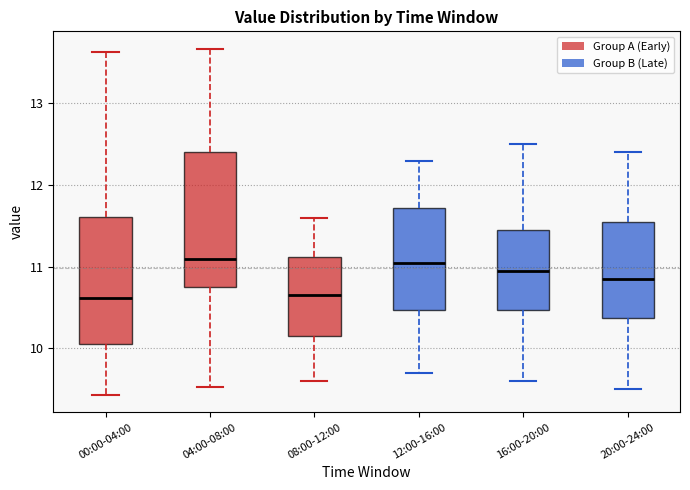

Which box is the tallest, from its lower edge to its upper edge?

04:00-08:00